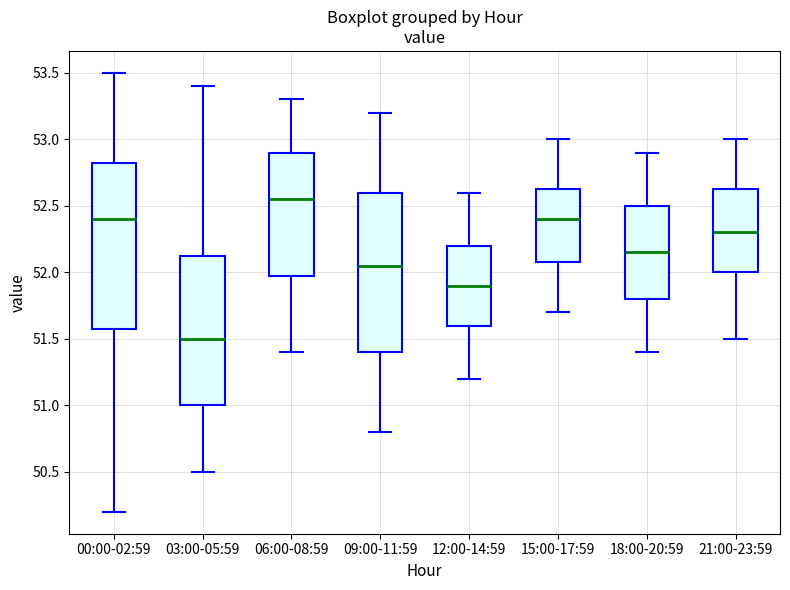

Which box's median line is the lowest?

03:00-05:59